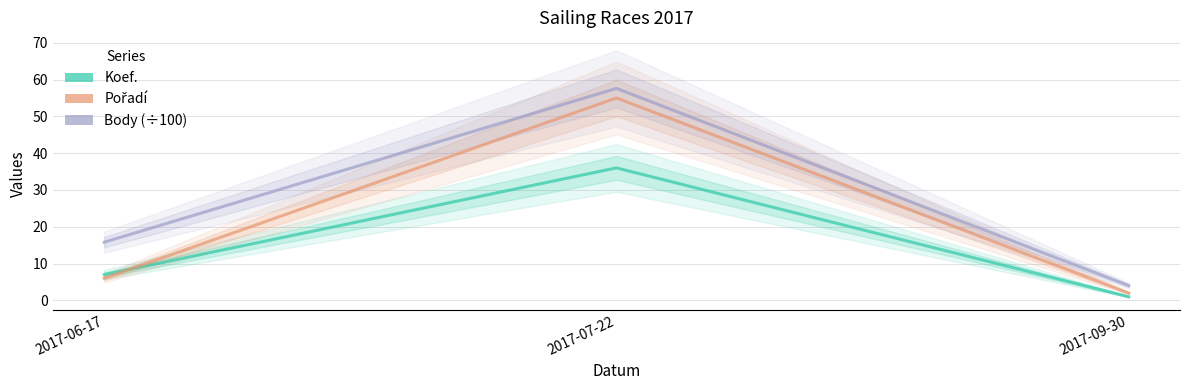

The value of Koef. at 2017-07-22 is 20.7. True or false?

False